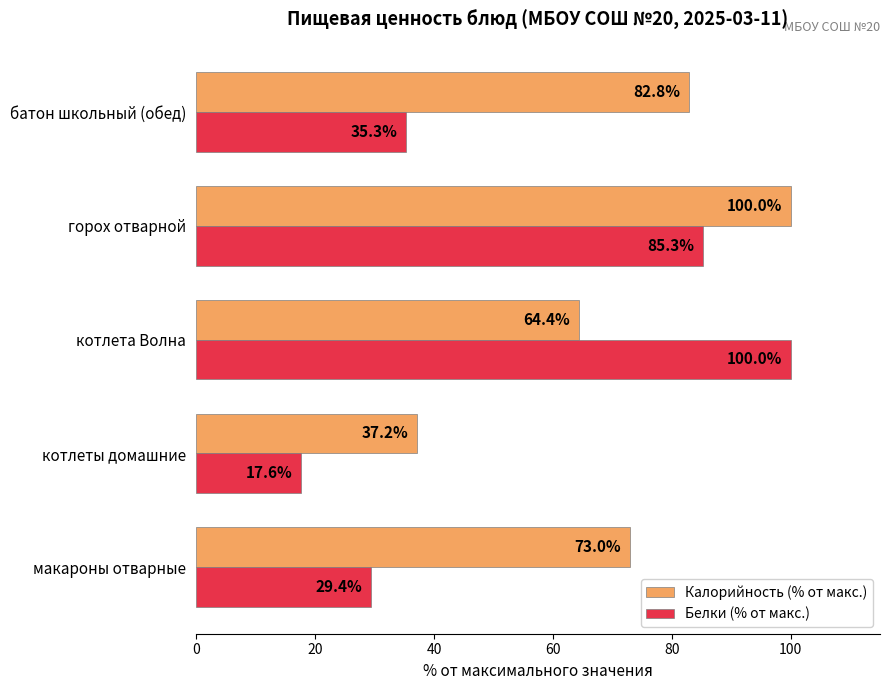

Is it true that Калорийность (% от макс.) equals 100.0 at горох отварной?

True